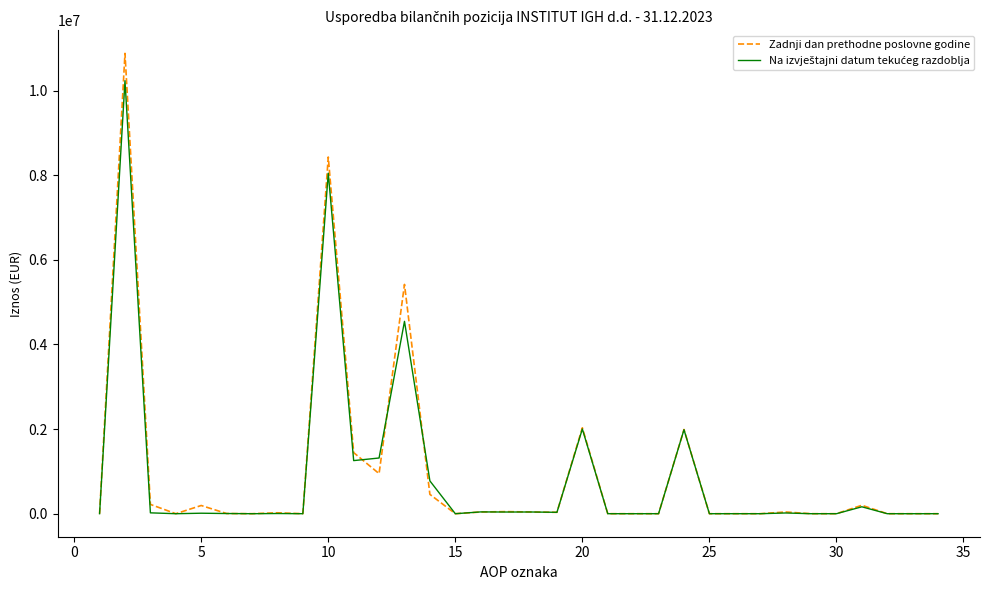

Count the number of data series in this chart.

2